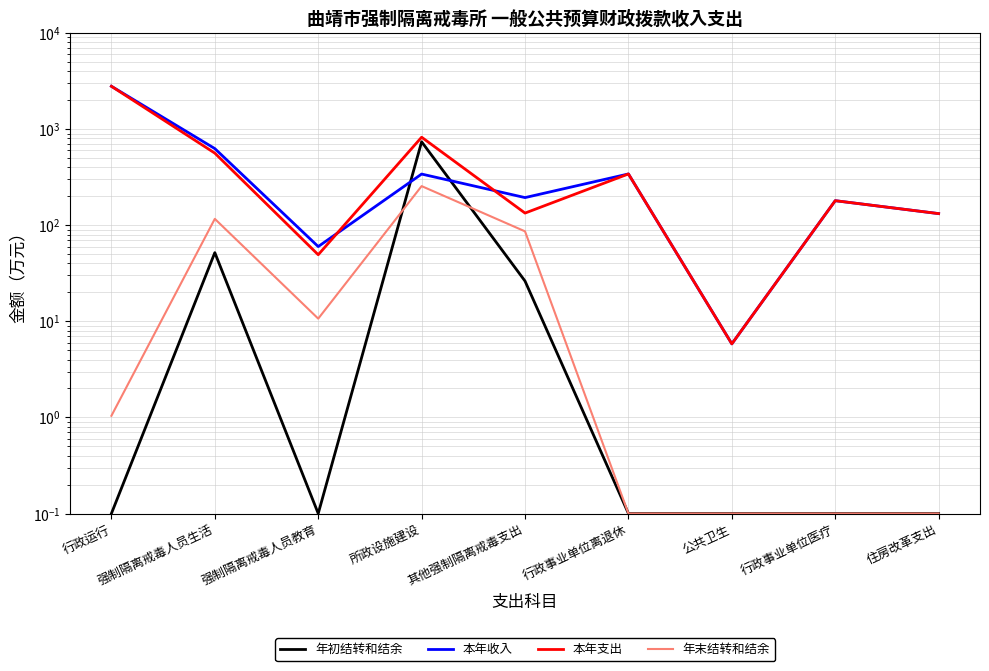

Where does the 本年支出 series first go above 180?

行政运行